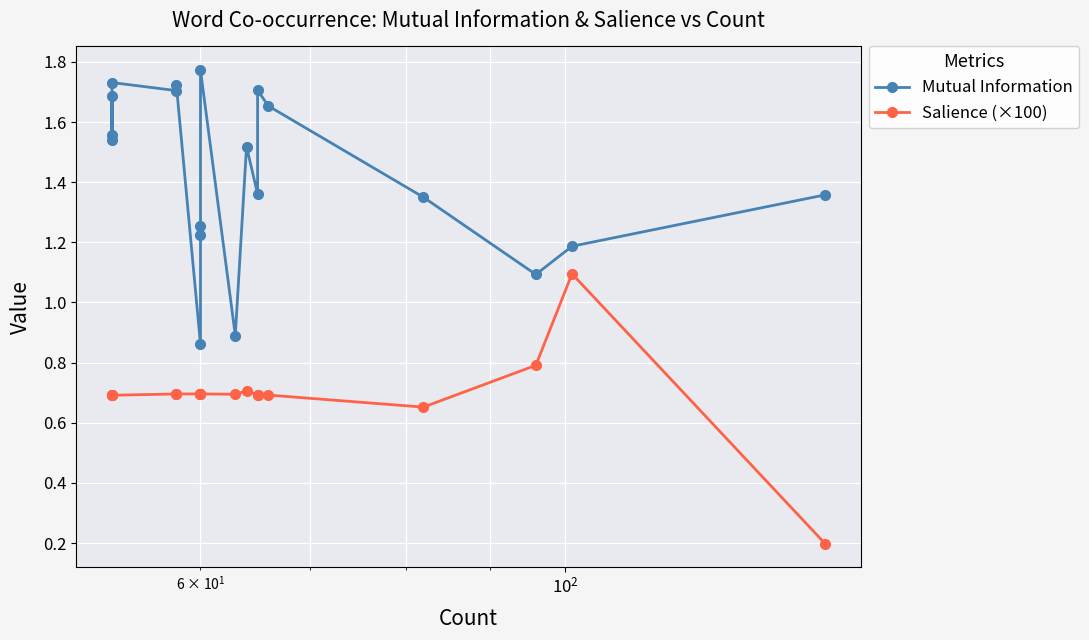

How many values in the Mutual Information series are below 1?

2